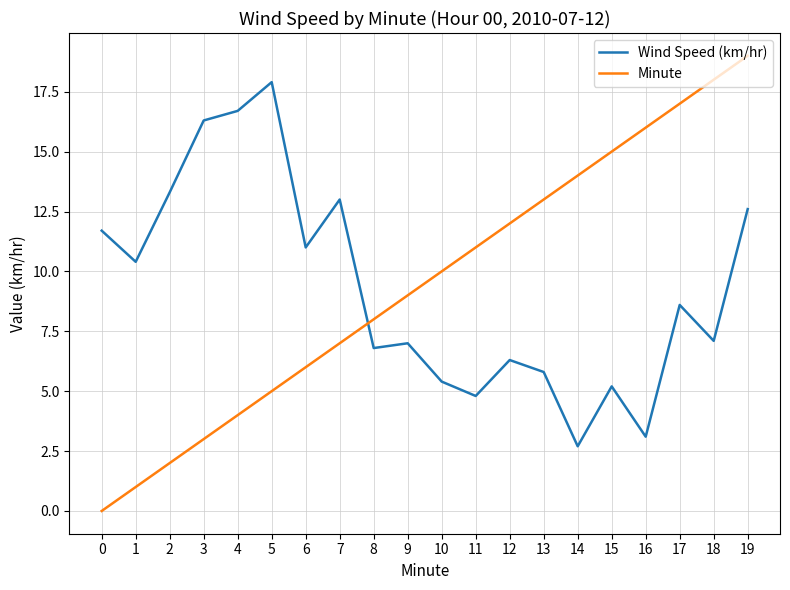

Which series has the largest range (max minus min)?

Minute